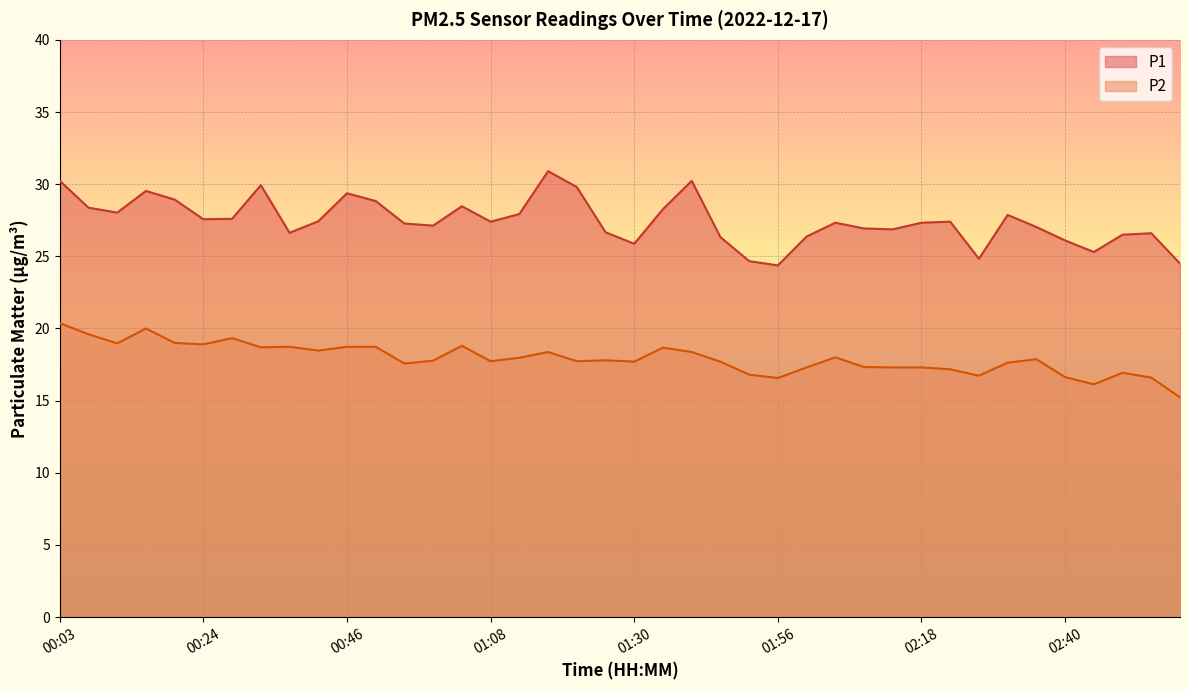

At which category is the sum across all series the highest?

00:03